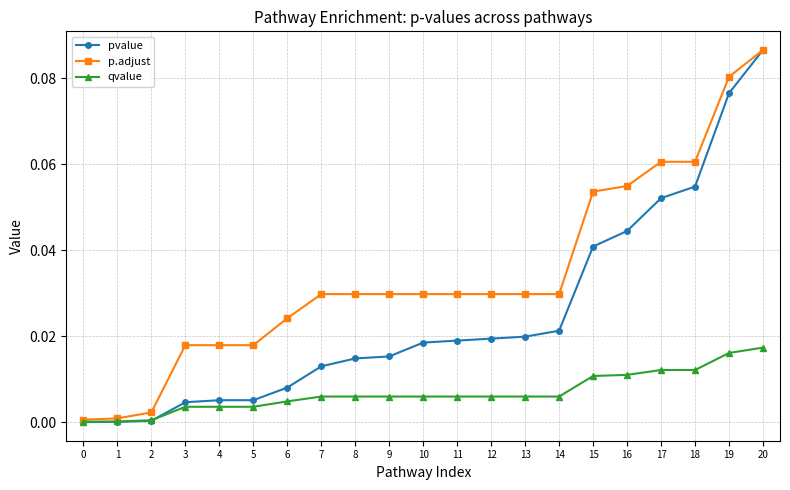

List the series in order of their overall mean, highest first.

p.adjust, pvalue, qvalue